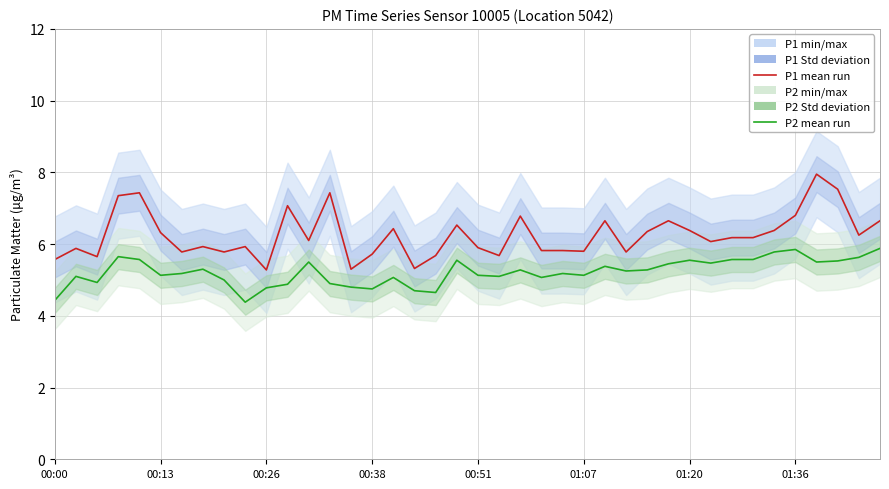

At which label does P2 mean run reach its minimum?

9